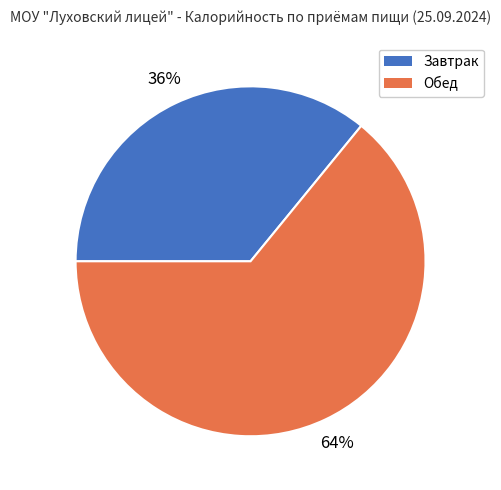

What percentage is the Завтрак slice, to the nearest percent?

36%